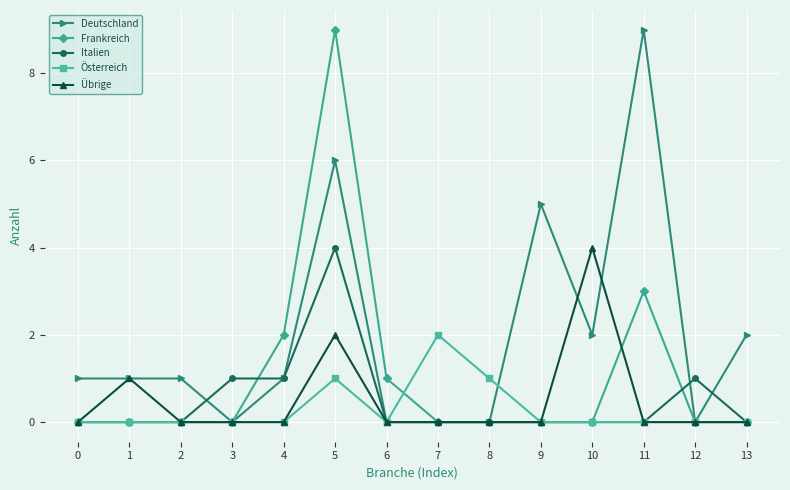

What is the greatest value displayed?

9